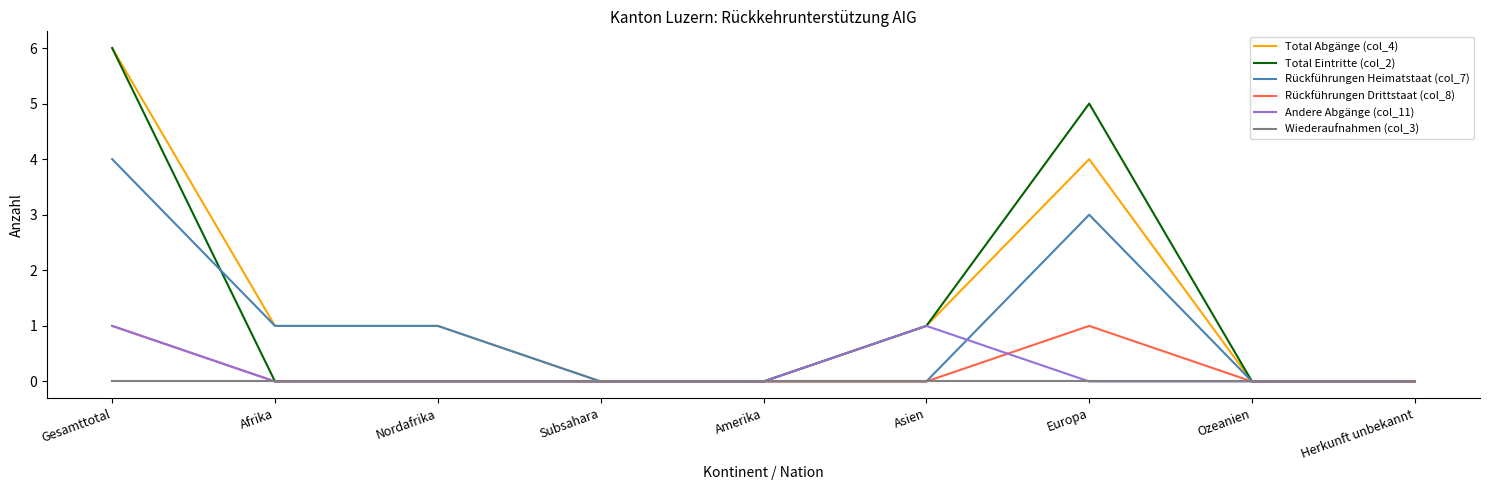

What position from the left is Afrika?

2